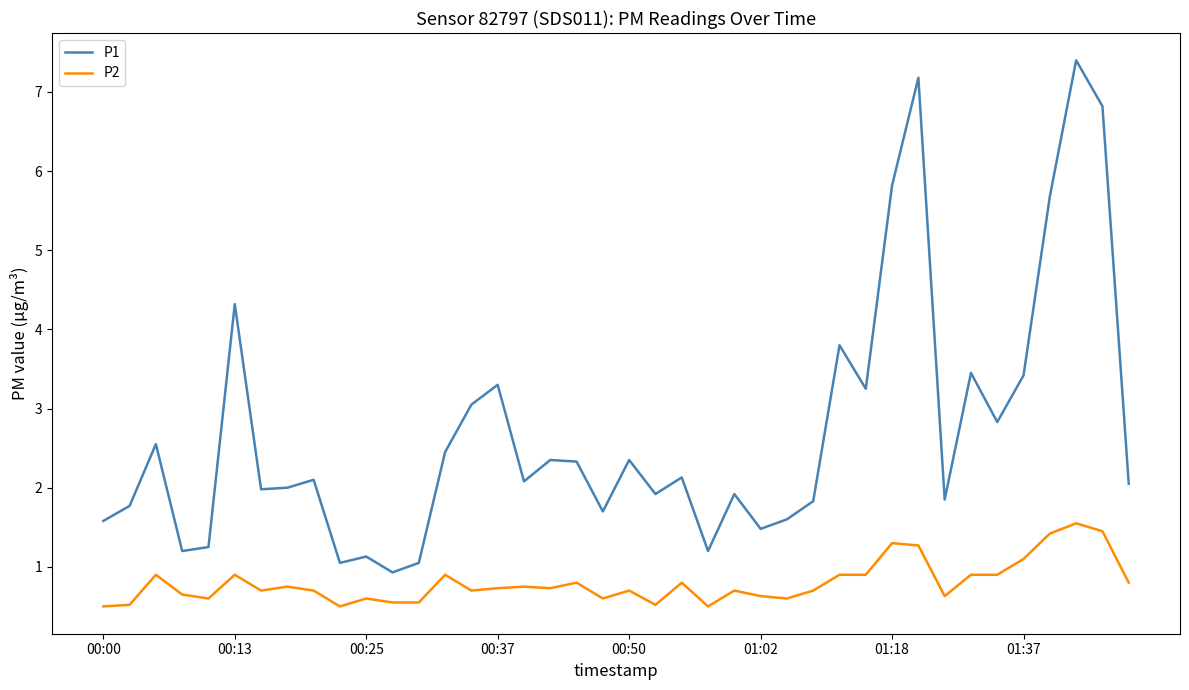

List the series in order of their peak value, lowest first.

P2, P1